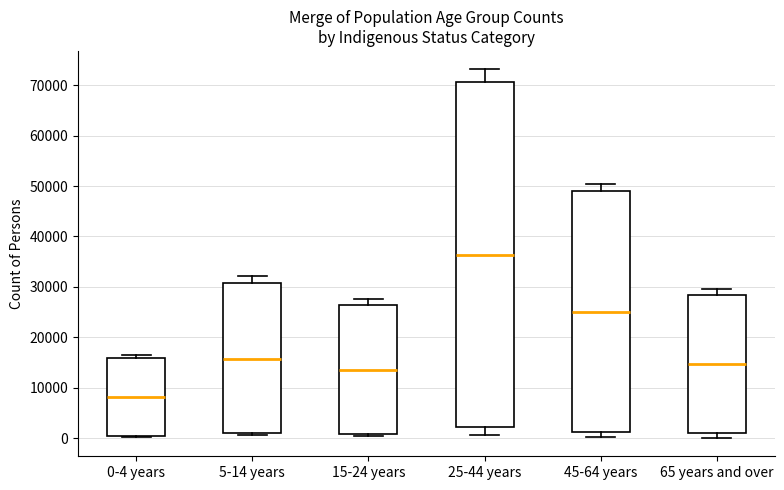

Which box has the highest median line?

25-44 years